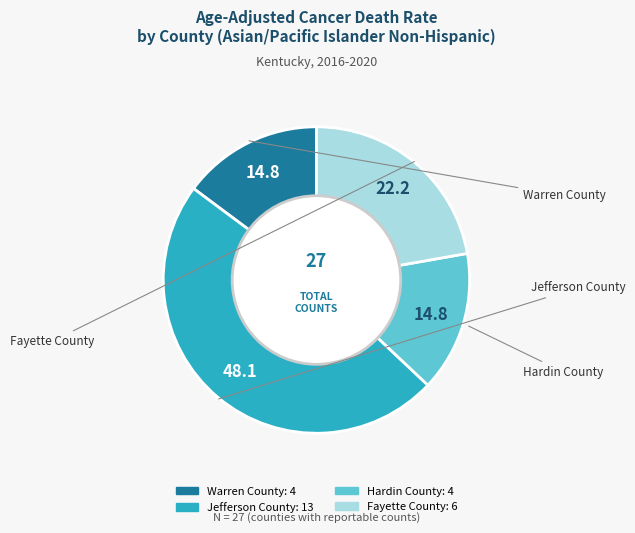

What is the ratio of the value at Fayette County to the value at Jefferson County?

0.5